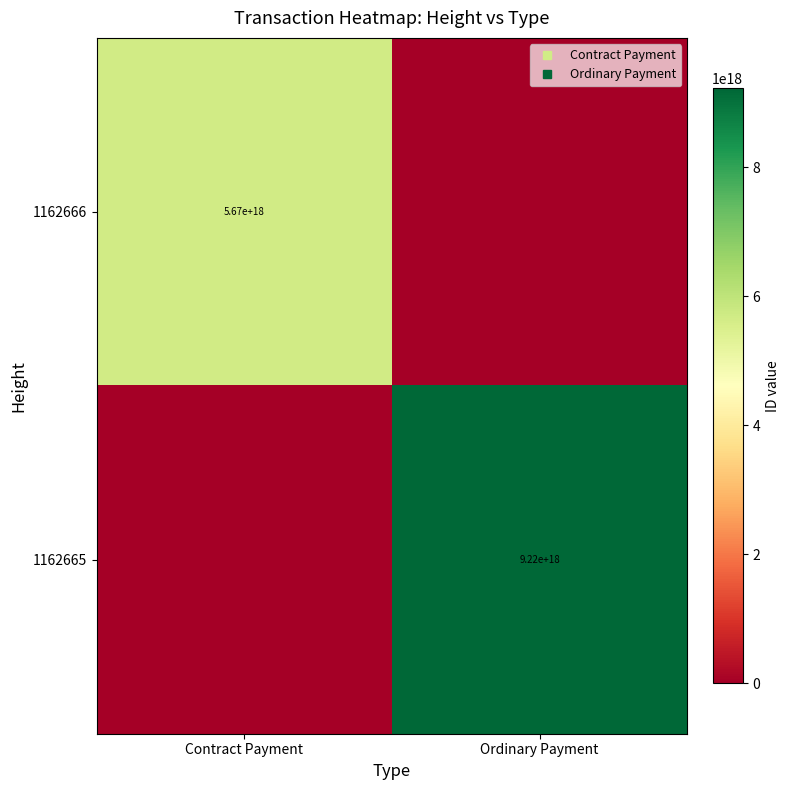

At how many categories does at least one series exceed 956868406075712256?

2